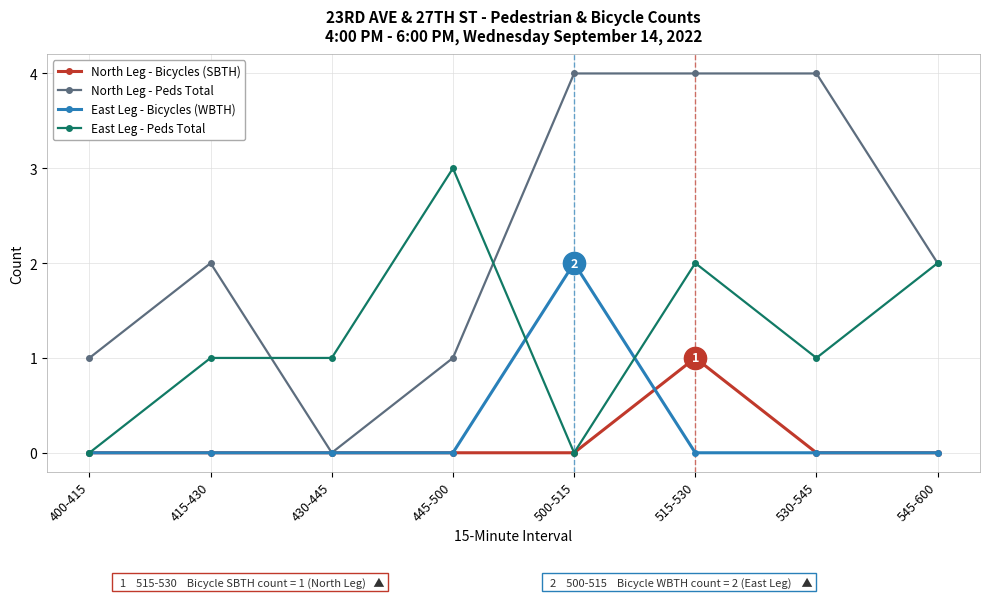

What value does the East Leg - Peds Total series have at 545-600?

2